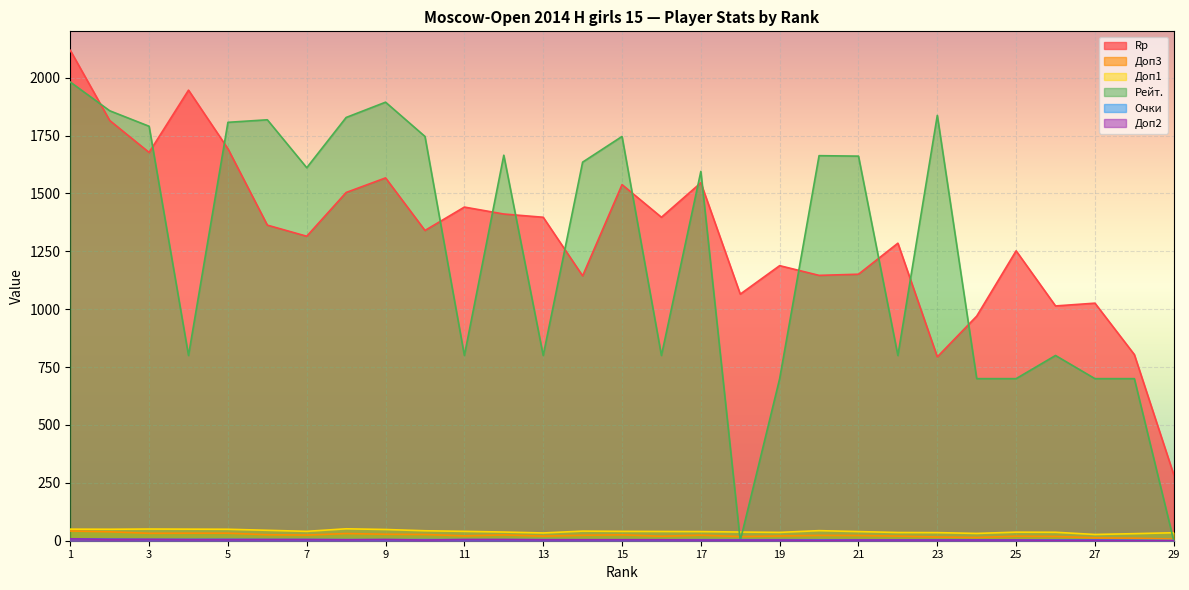

Reading left to right, what are all the values shown in this chart?

Rp: 2118.0	1815.0	1677.0	1946.0	1693.0	1363.0	1315.0	1504.0	1567.0	1340.0	1441.0	1411.0	1397.0	1144.0	1538.0	1397.0	1546.0	1065.0	1188.0	1146.0	1151.0	1285.0	794.0	970.0	1252.0	1014.0	1026.0	804.0	285.0
Доп3: 42.0	38.5	32.0	32.5	32.5	26.0	24.5	31.0	28.0	27.0	21.0	25.0	20.0	23.5	25.5	19.5	24.0	18.0	20.5	23.0	22.5	20.0	16.0	14.0	19.5	18.5	12.5	11.0	7.0
Доп1: 50.0	49.5	50.5	50.0	49.5	45.0	40.5	51.5	48.5	43.0	40.5	37.5	33.5	41.5	40.5	40.0	39.5	37.5	36.0	43.5	39.5	35.5	35.0	31.5	37.0	36.5	27.0	30.5	34.5
Рейт.: 1981.0	1857.0	1790.0	800.0	1807.0	1818.0	1611.0	1828.0	1894.0	1746.0	800.0	1665.0	800.0	1635.0	1746.0	800.0	1595.0	0.0	700.0	1663.0	1661.0	800.0	1837.0	700.0	700.0	800.0	700.0	700.0	0.0
Очки: 8.5	7.0	6.0	6.0	6.0	5.5	5.5	5.0	5.0	5.0	5.0	5.0	5.0	4.5	4.5	4.5	4.5	4.5	4.5	4.0	4.0	4.0	4.0	4.0	3.5	3.5	3.5	2.0	1.0
Доп2: 8.0	6.0	6.0	5.0	5.0	5.0	5.0	4.0	5.0	3.0	5.0	5.0	4.0	4.0	4.0	4.0	3.0	3.0	3.0	2.0	3.0	3.0	3.0	3.0	3.0	2.0	2.0	1.0	0.0